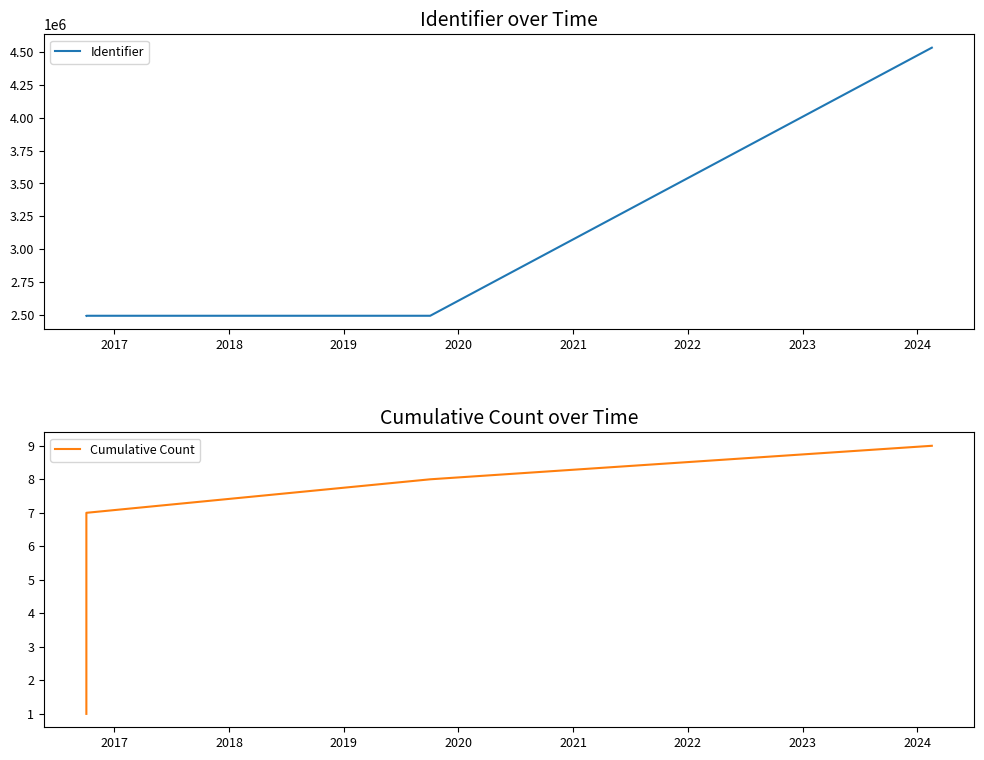

What is the lowest value of the Identifier series?

2492655